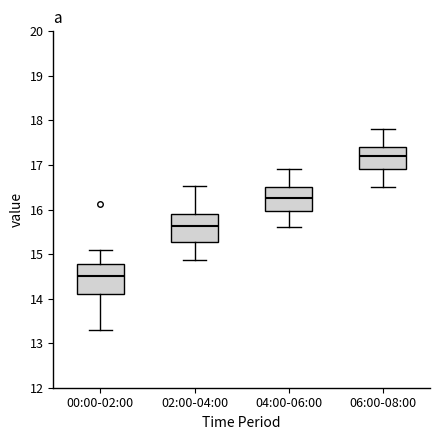

Reading left to right, transcribe this box plot: for each box, give where its median line is, the range the box spans, and where its two whiskers end, as read against the y-axis. The values are not printed on the chart, so give them approximately, as read against the axis.

00:00-02:00: median 14.5, box 14.1 to 14.8, whiskers 13.3 to 15.1
02:00-04:00: median 15.6, box 15.3 to 15.9, whiskers 14.9 to 16.5
04:00-06:00: median 16.3, box 16.0 to 16.5, whiskers 15.6 to 16.9
06:00-08:00: median 17.2, box 16.9 to 17.4, whiskers 16.5 to 17.8